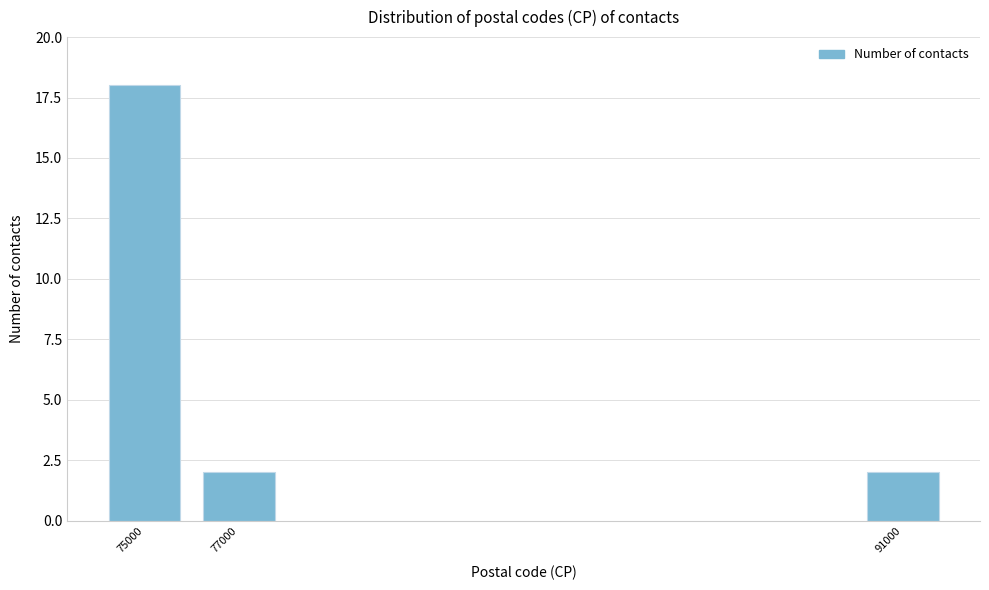

Reading left to right, list all the values displayed in this chart.

75000=18	77000=2	91000=2